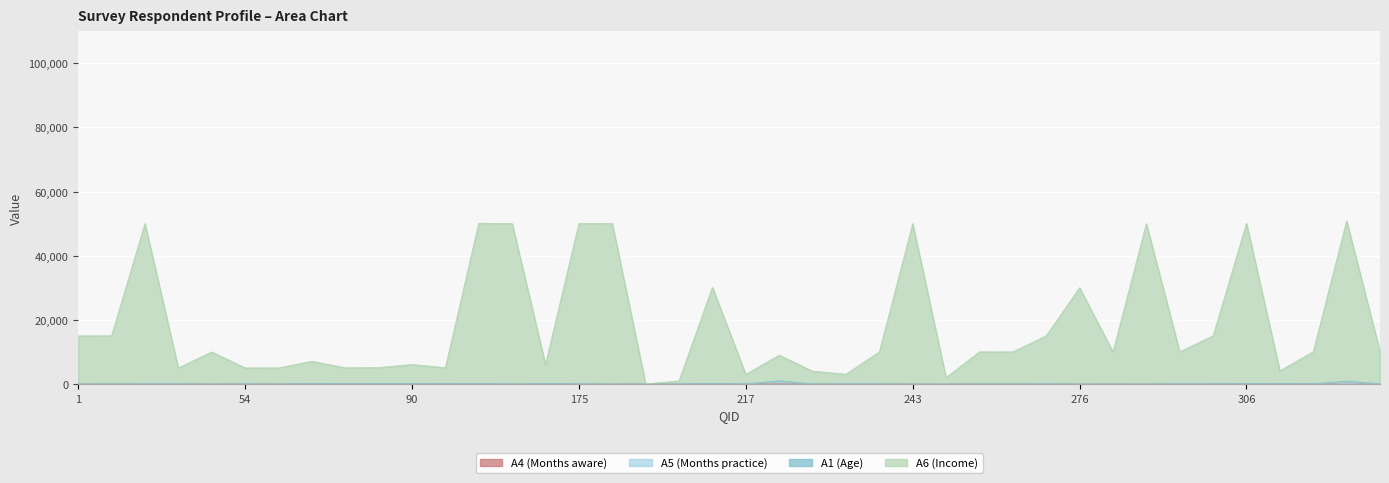

What is the label of the 19th point from the left?

210